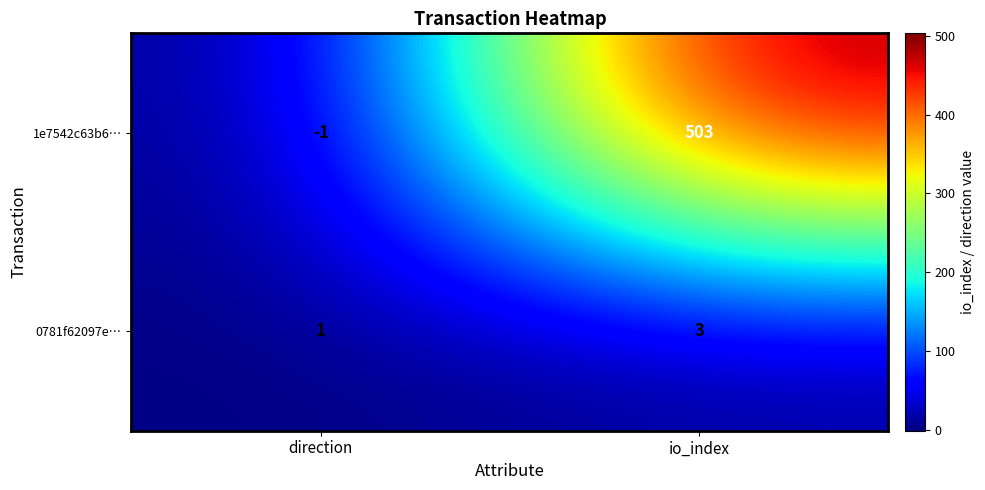

What is the total value across all series at io_index?

506